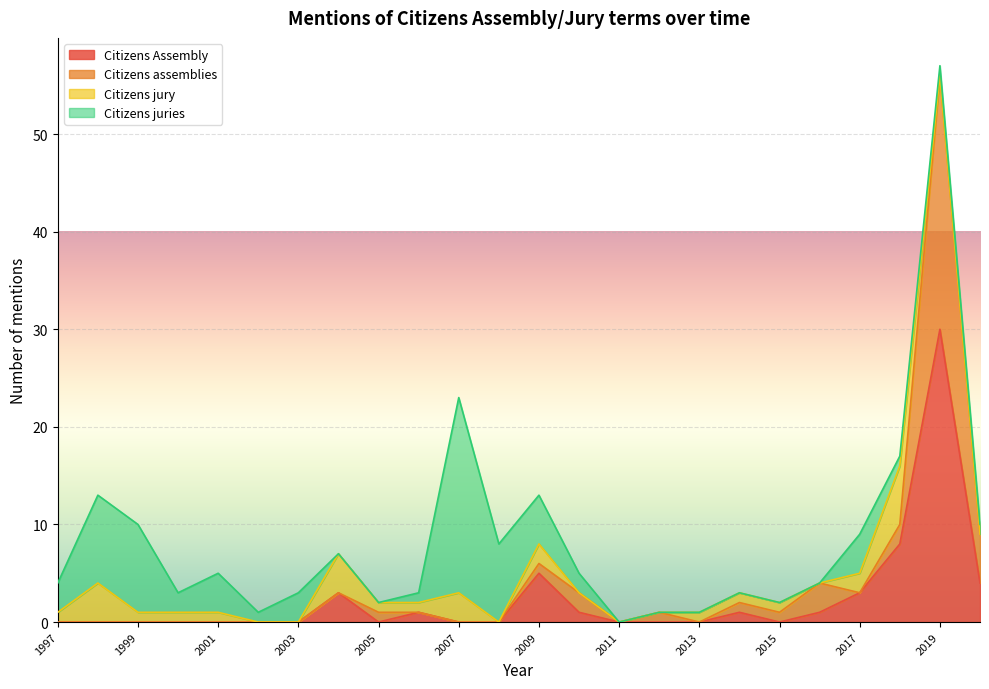

What is the average value of the Citizens assemblies series?

4